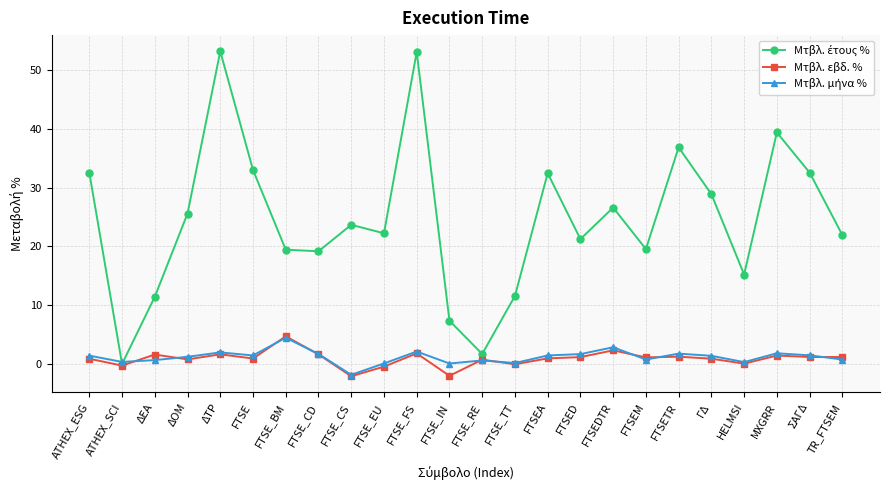

Count the number of categories in the chart.

24